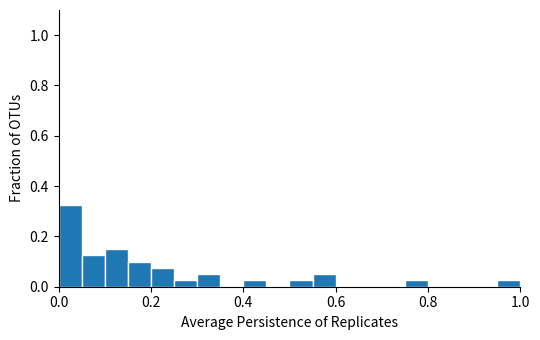

Around what value on the x-axis is the tallest bar? Give the approximate position of its centre, as read against the axis.

0.02